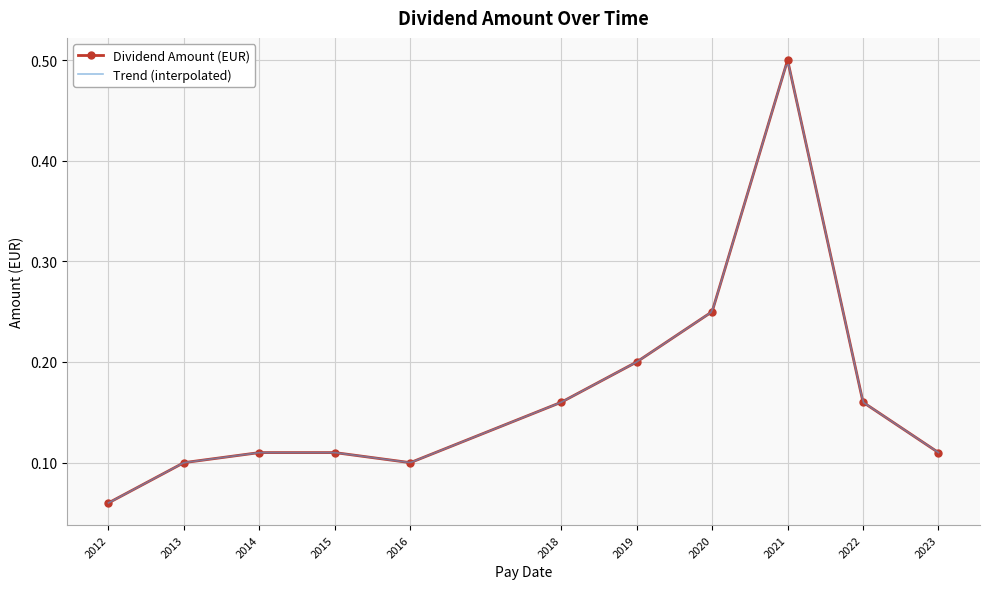

What is the difference between the maximum and minimum values?

0.4